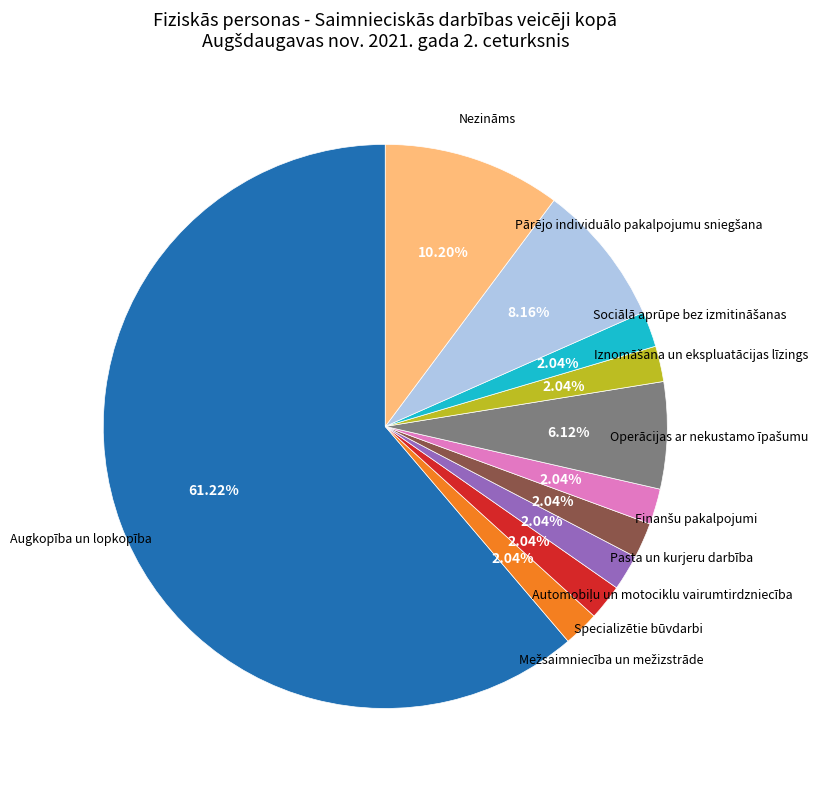

Is there a majority slice in this chart?

Yes